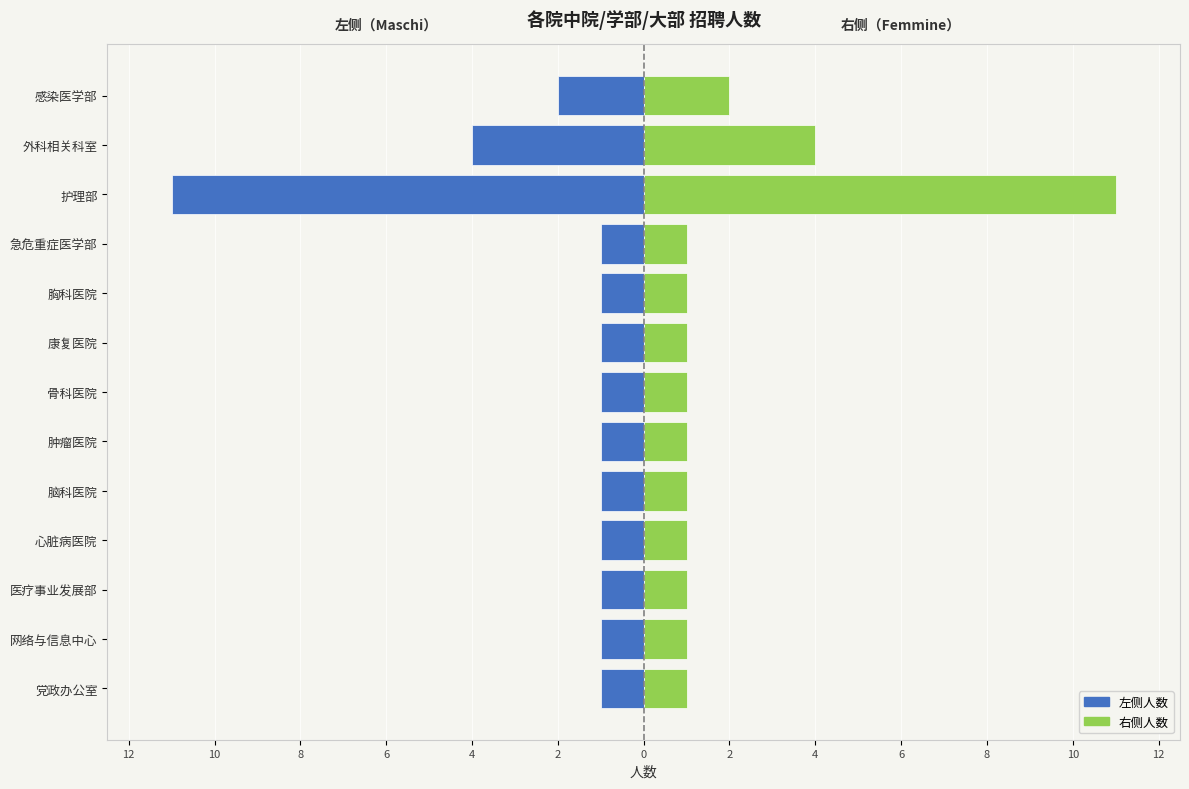

Which series has the widest spread of values?

Maschi (左侧)